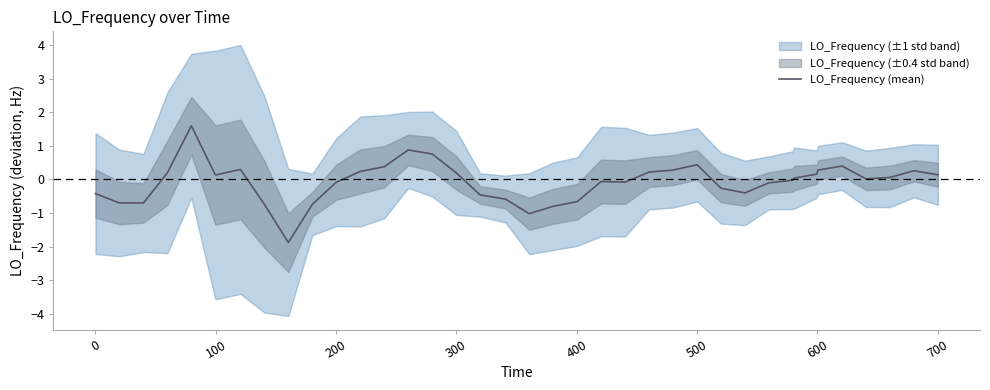

What is the minimum value for LO_Frequency (mean)?

-1.9